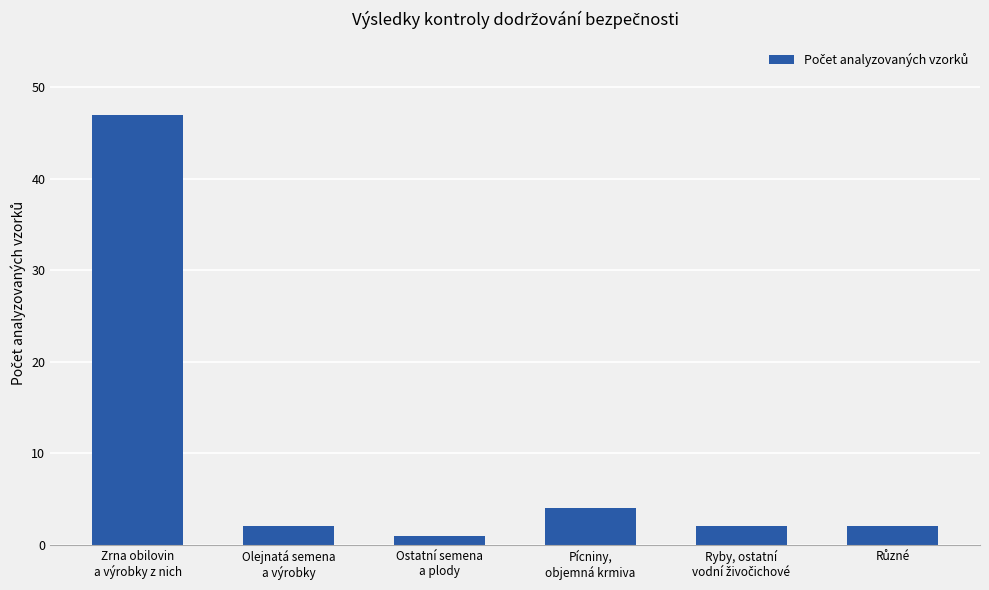

Reading left to right, list all the values displayed in this chart.

47	2	1	4	2	2